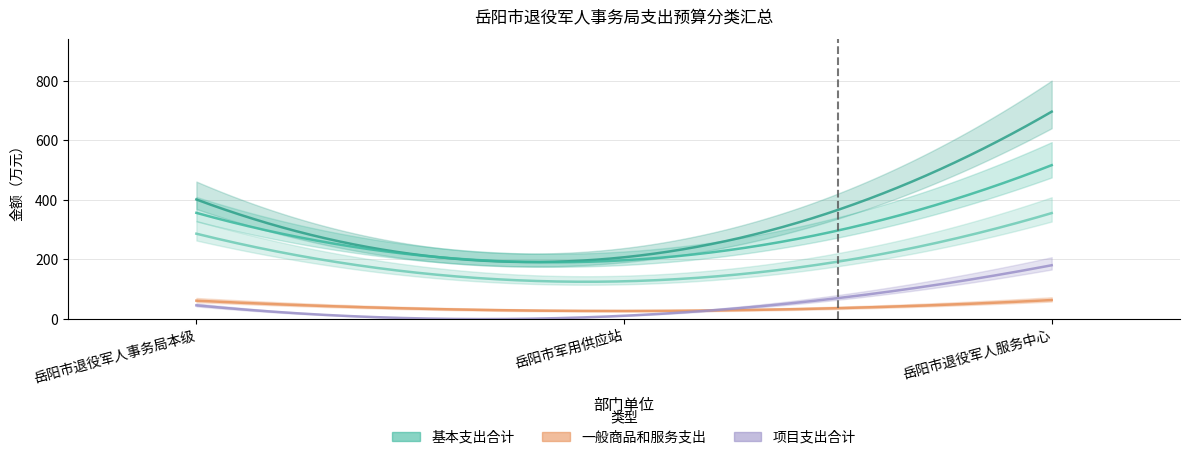

Does the chart display data point markers on the line(s)?

No